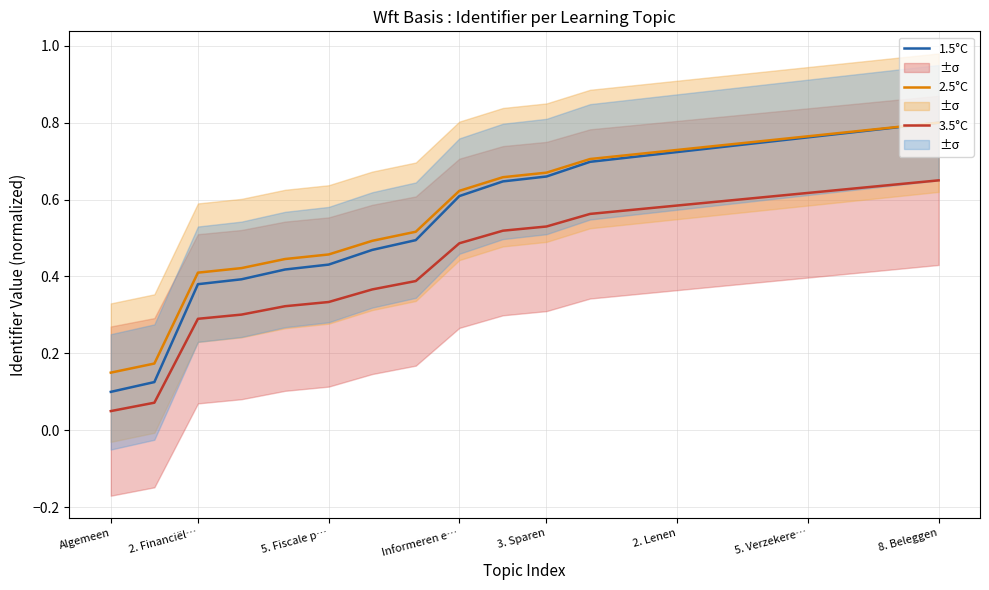

Which series has the largest total across all categories?

2.5°C